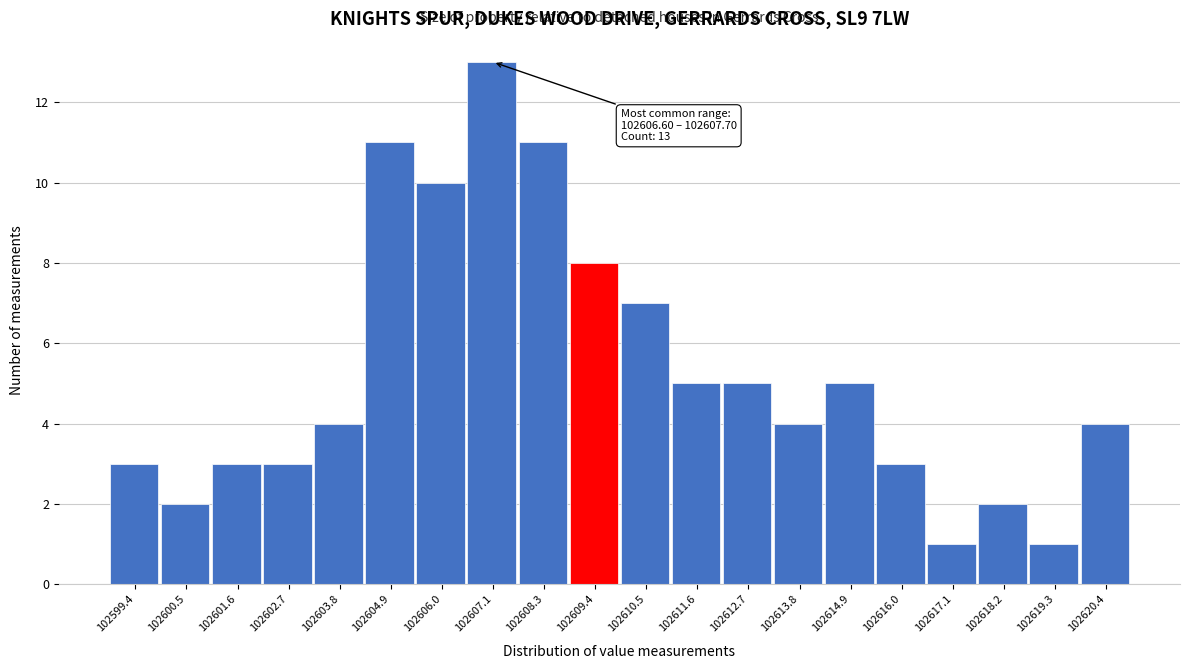

Over which range of the x-axis is the bar tallest?

102606.6 to 102607.8